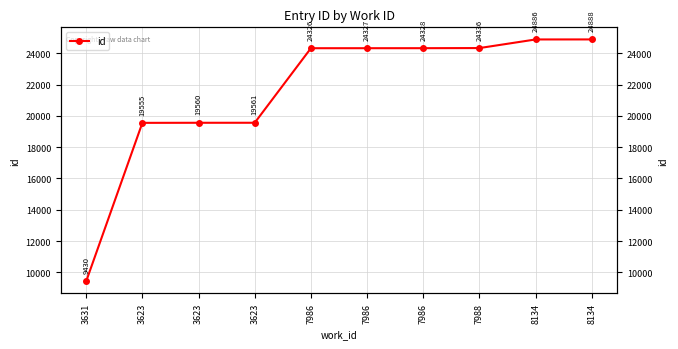

The chart shows a value of 39511 at 8134. True or false?

False